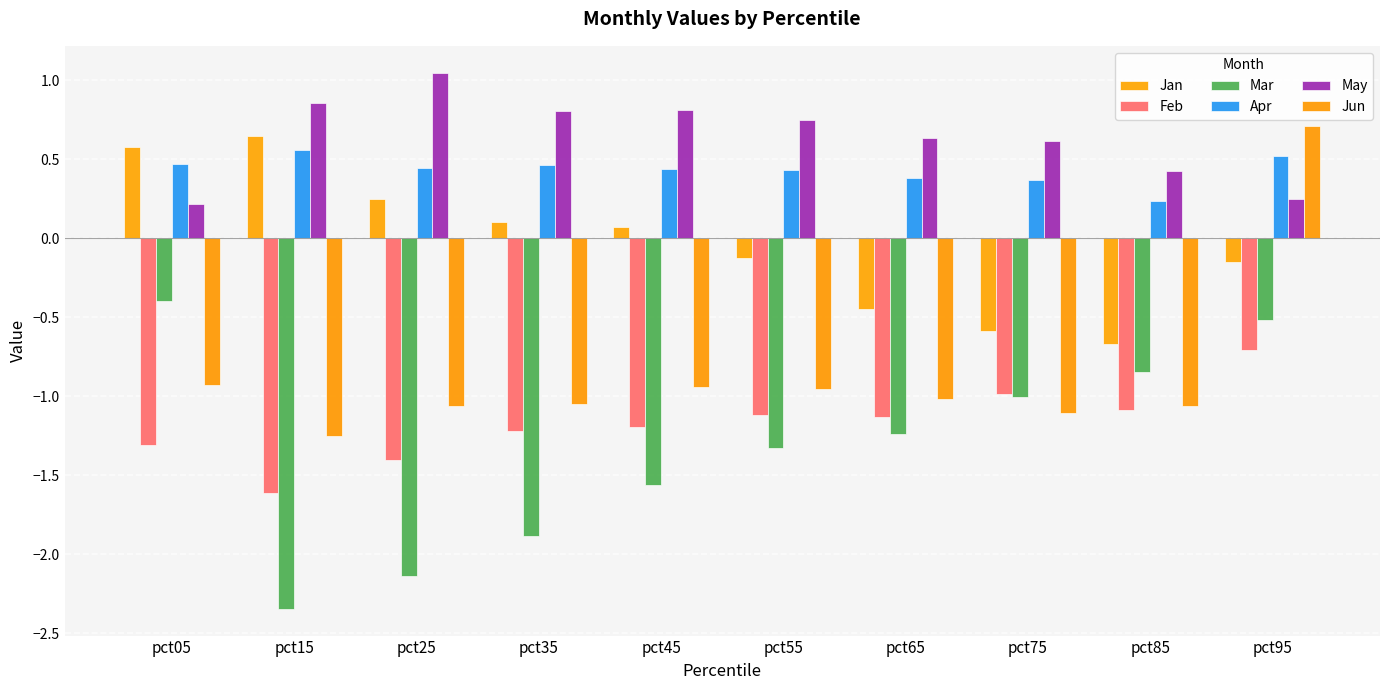

What is the difference between the maximum and minimum values in the Jun series?

2.0